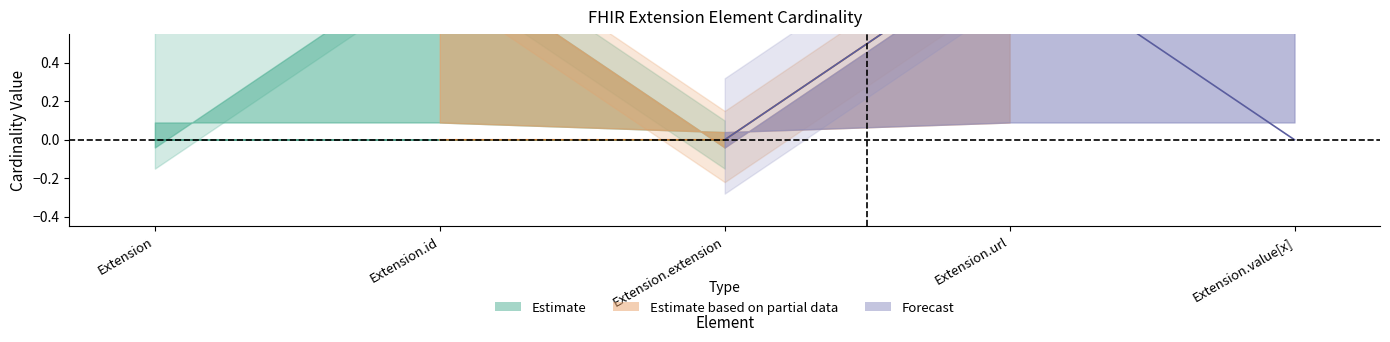

True or false: Max has a value of 2 at Extension.

False